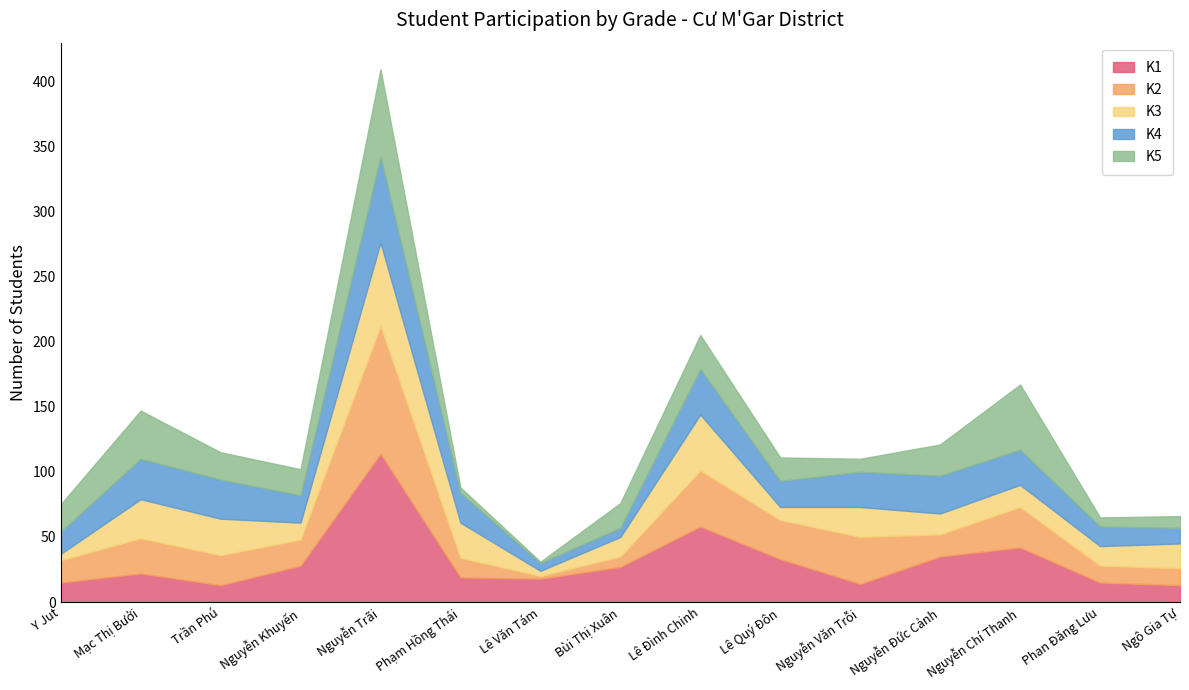

True or false: K4 has a value of 7 at Bùi Thị Xuân.

True